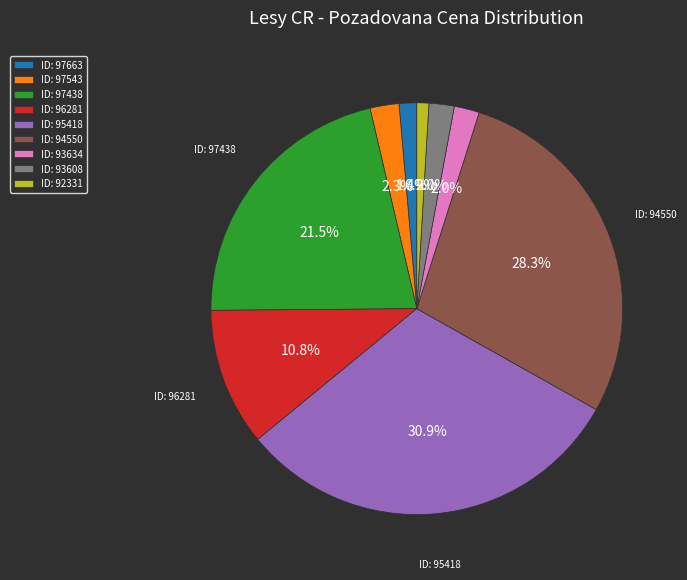

Is there any slice that represents more than half of the pie?

No